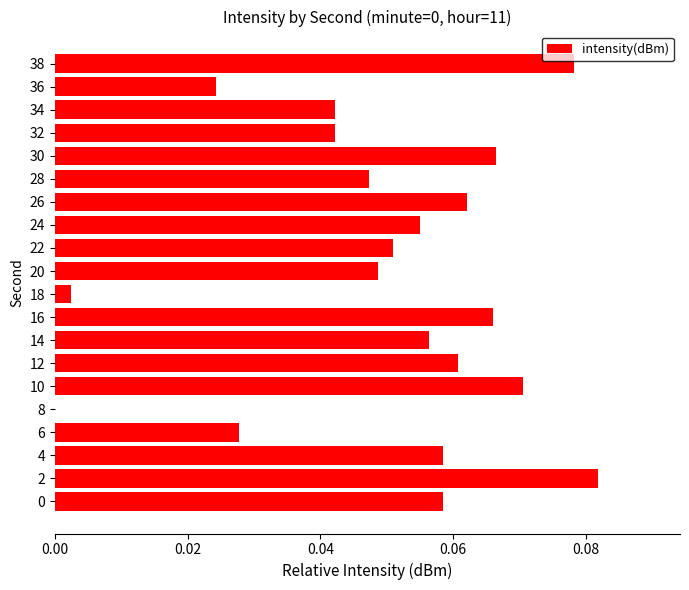

The chart shows a value of 0.1 at 34. True or false?

False